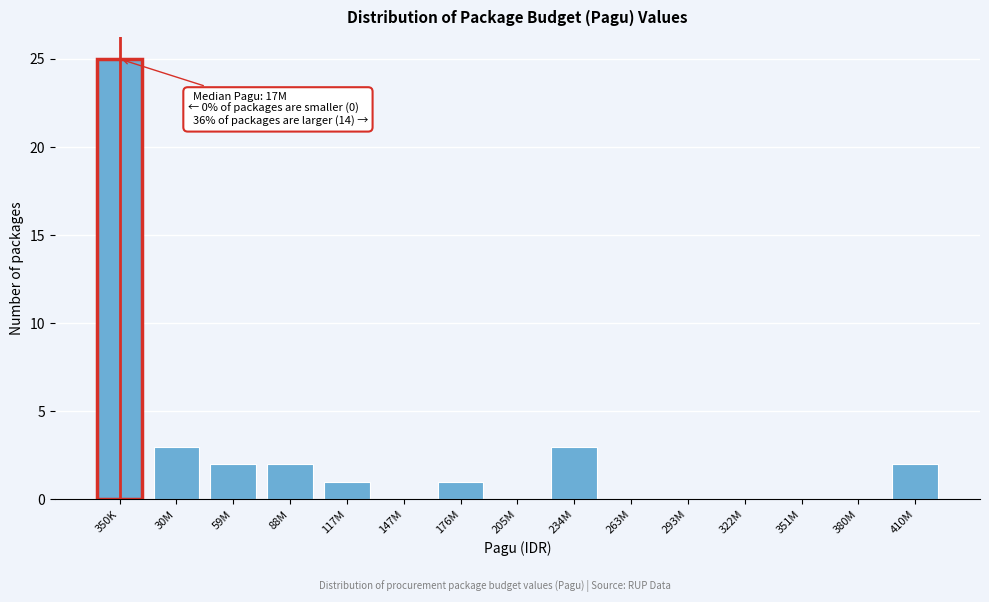

Reading right to left, transcribe all the data shown in this chart.

410M=2	380M=0	351M=0	322M=0	293M=0	263M=0	234M=3	205M=0	176M=1	147M=0	117M=1	88M=2	59M=2	30M=3	350K=25